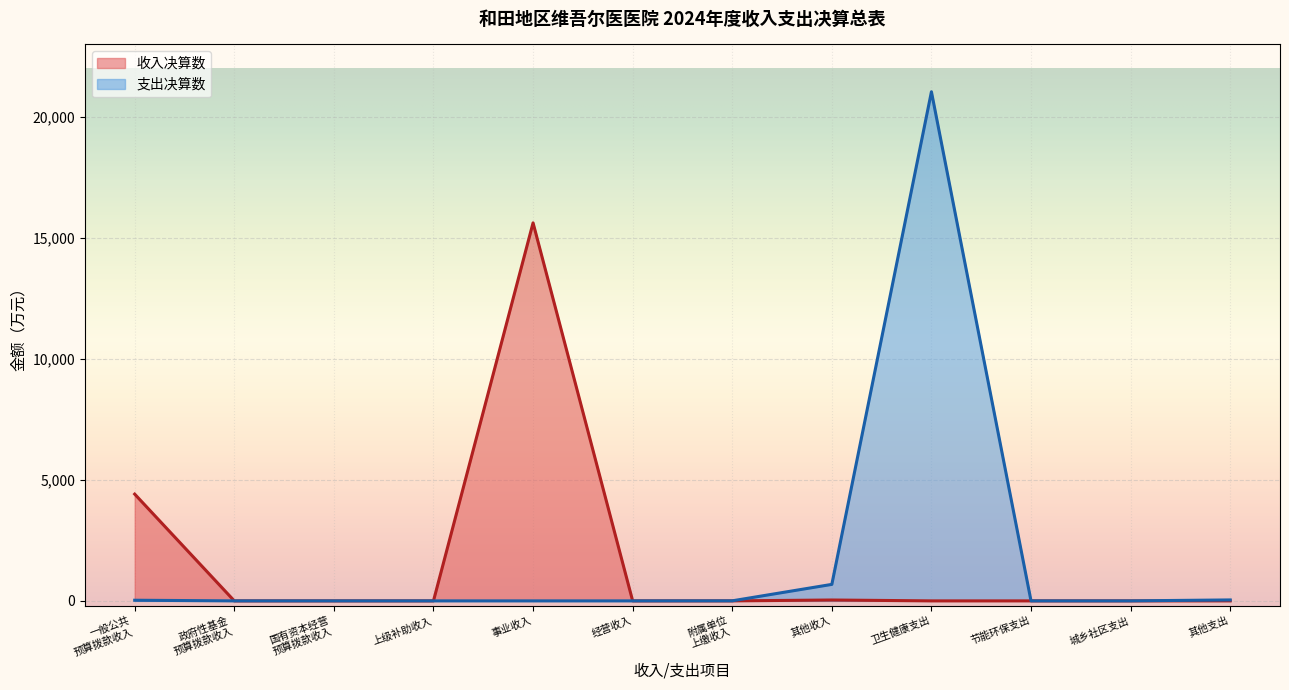

Which has a higher value, 经营收入 or 其他收入?

其他收入